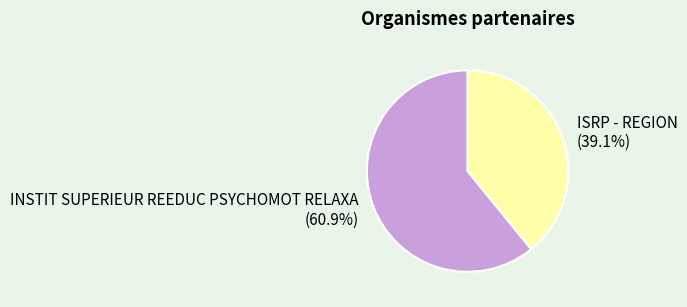

Is there a majority slice in this chart?

Yes